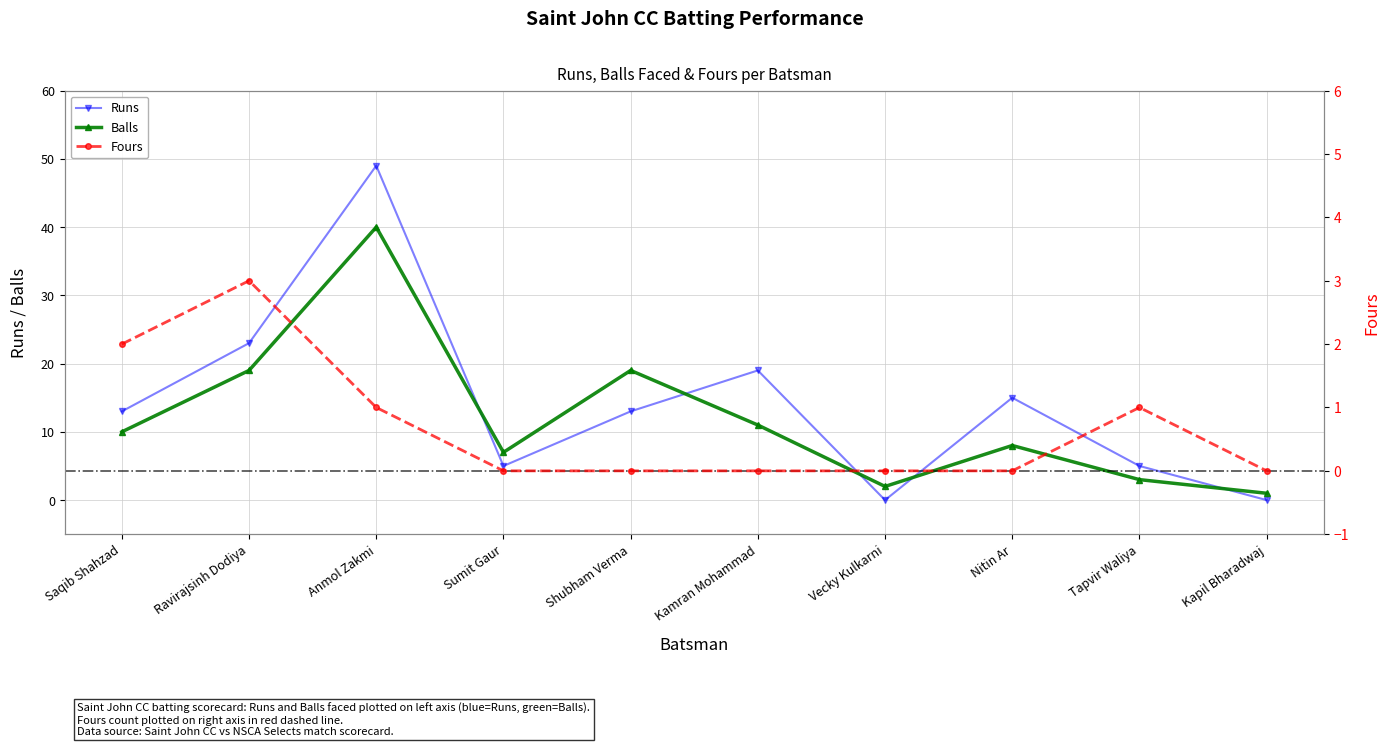

How many lines are shown in the chart?

3